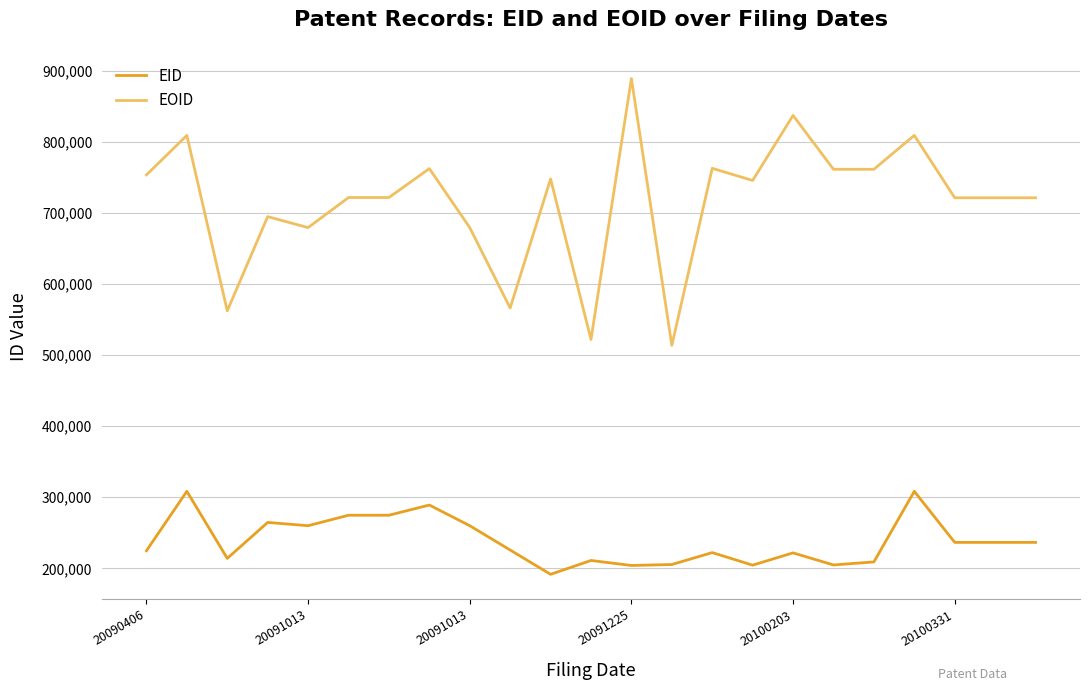

Which series has the largest total across all categories?

EOID